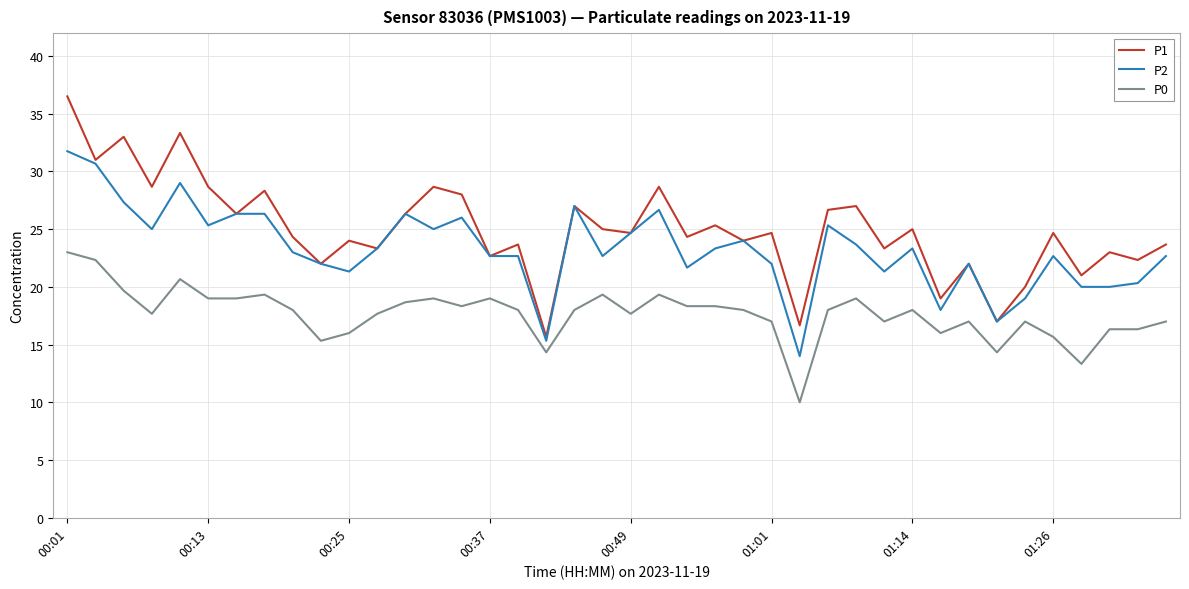

Rank the series by their average value, from lowest to highest.

P0, P2, P1